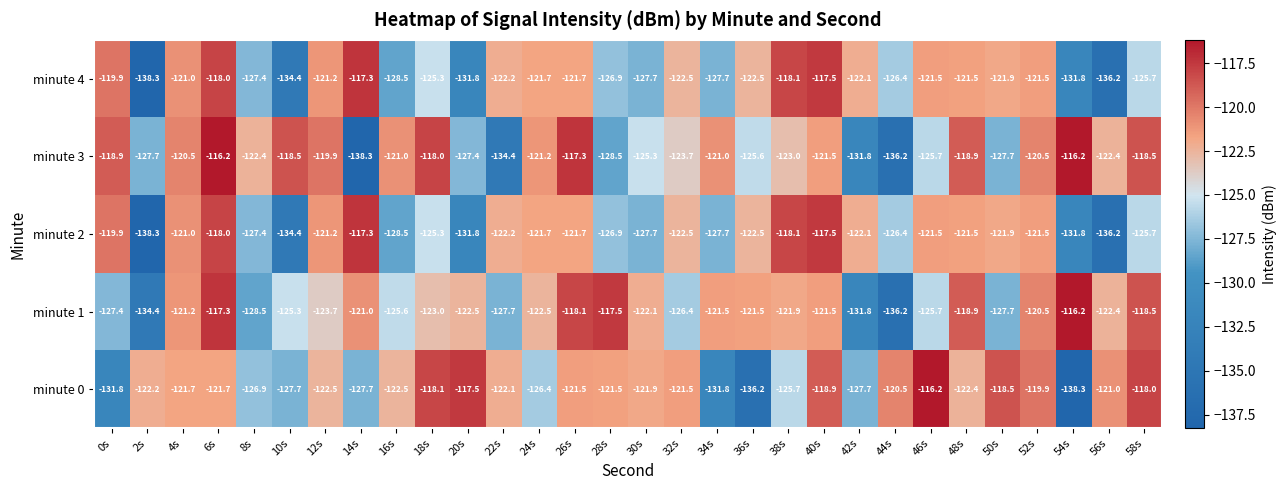

At which label is minute 2 closest to -127?

28s